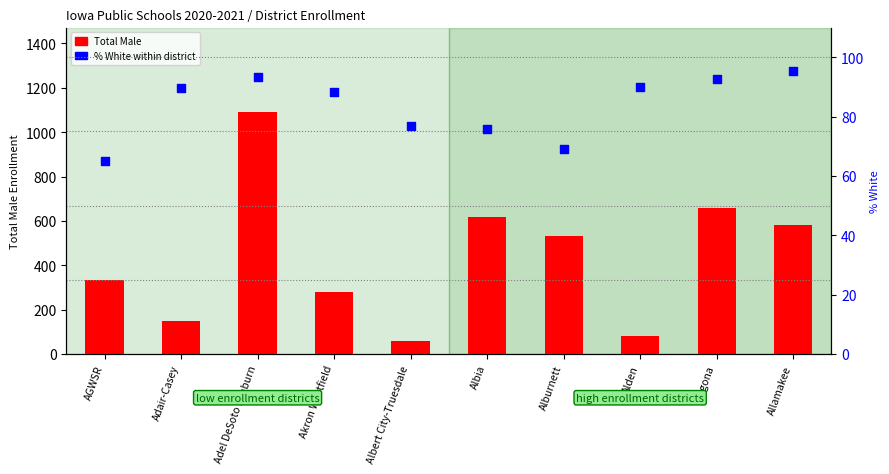

What are all the series names shown in the legend?

Total Male, % White within district